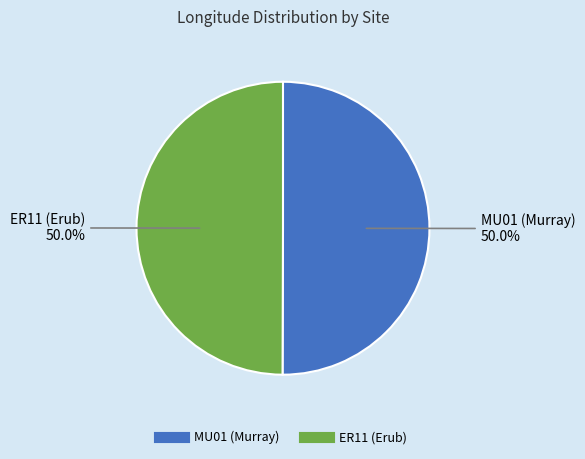

What is the ratio of the value at ER11 (Erub) to the value at MU01 (Murray)?

1.0